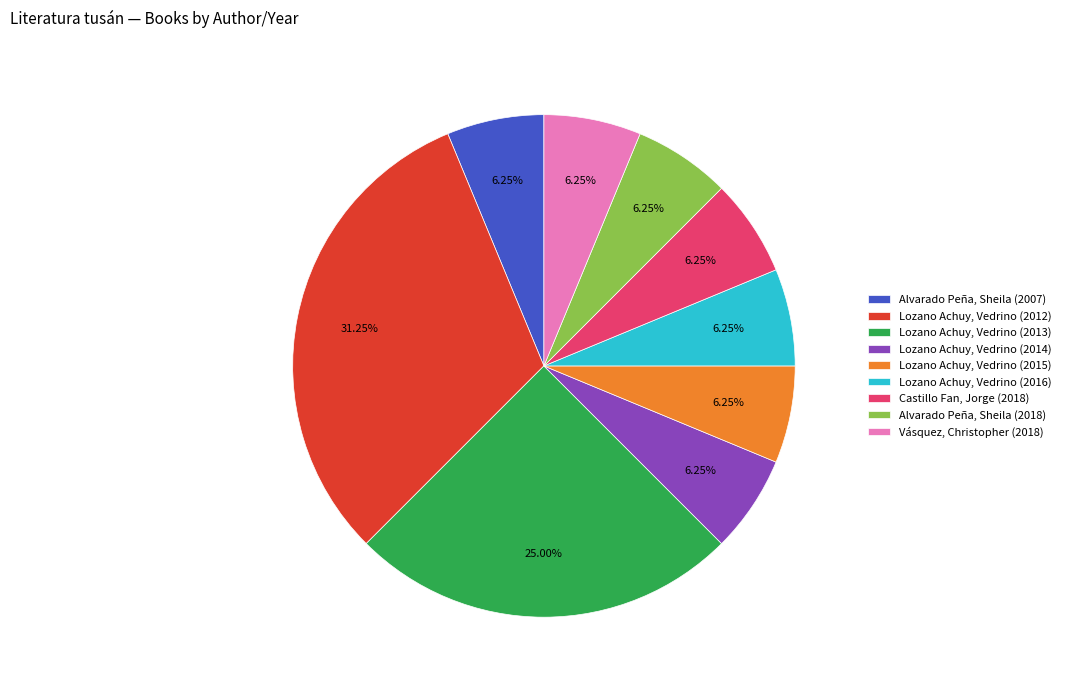

Approximately how many times larger is the value at Lozano Achuy, Vedrino (2014) compared to Lozano Achuy, Vedrino (2016)?

1.0